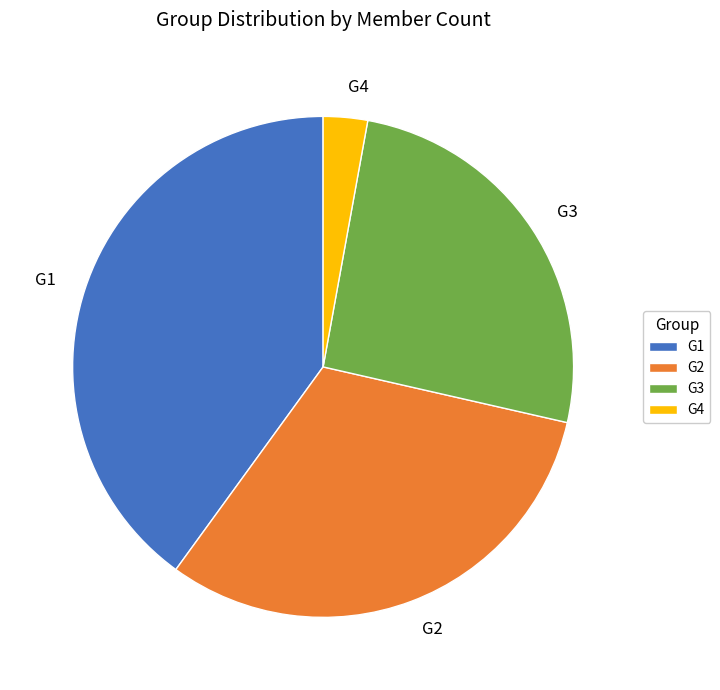

Is there a majority slice in this chart?

No